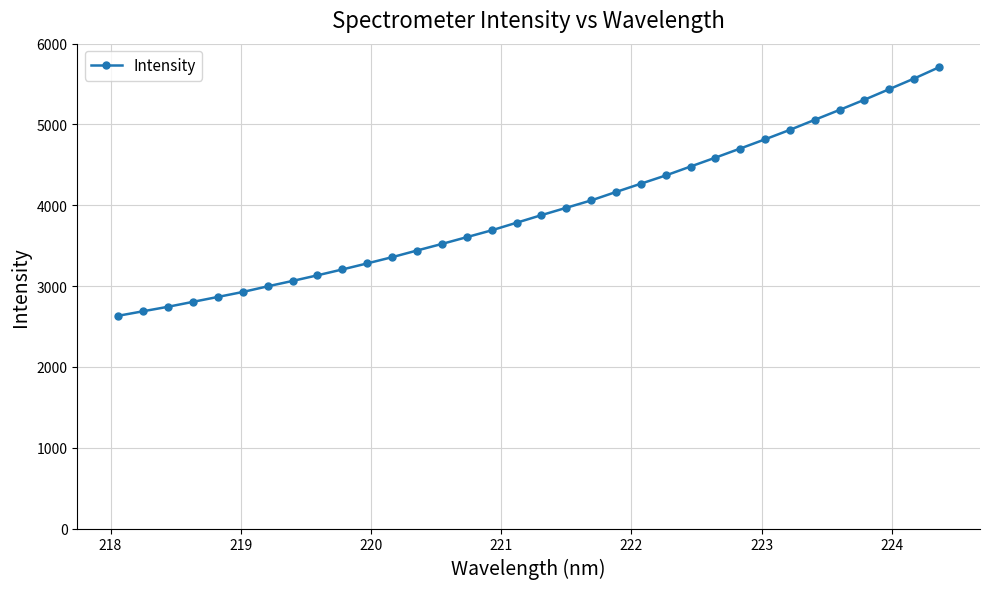

What is the difference between the maximum and minimum values?

3074.6